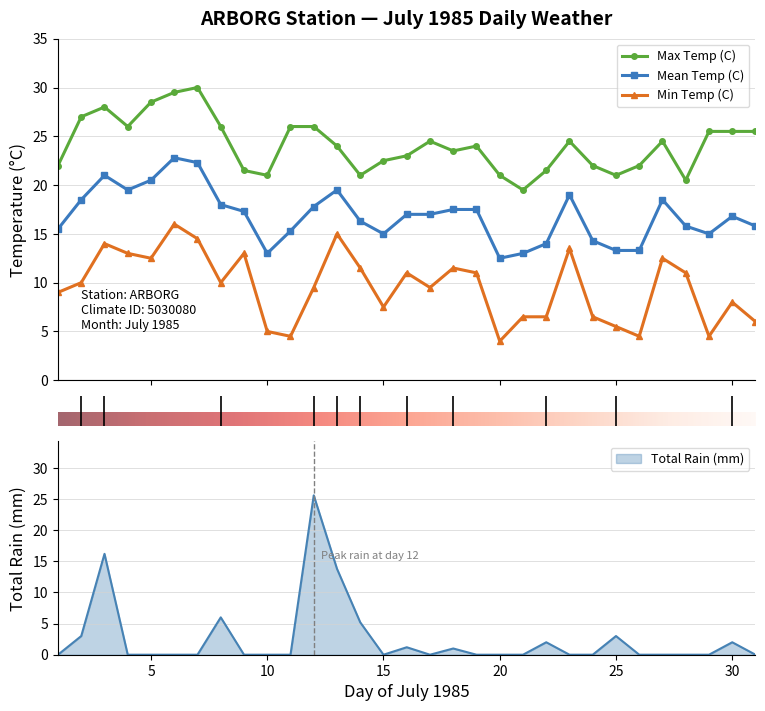

Which series has the largest range (max minus min)?

Total Rain (mm)